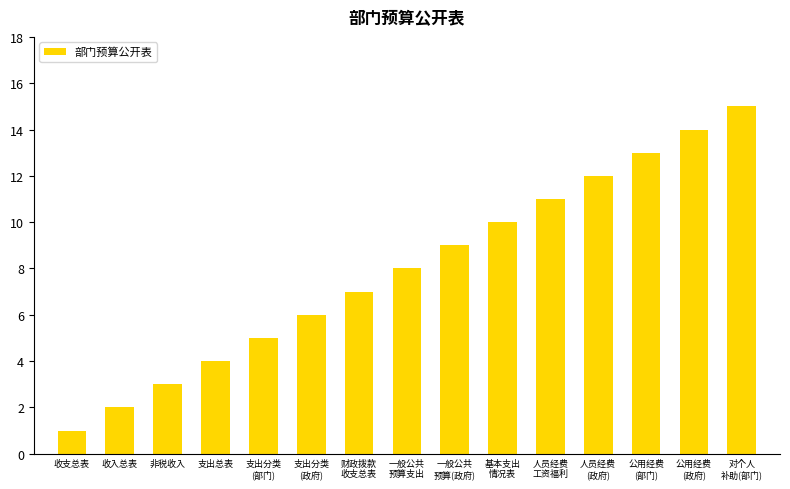

What is the maximum value shown in the chart?

15